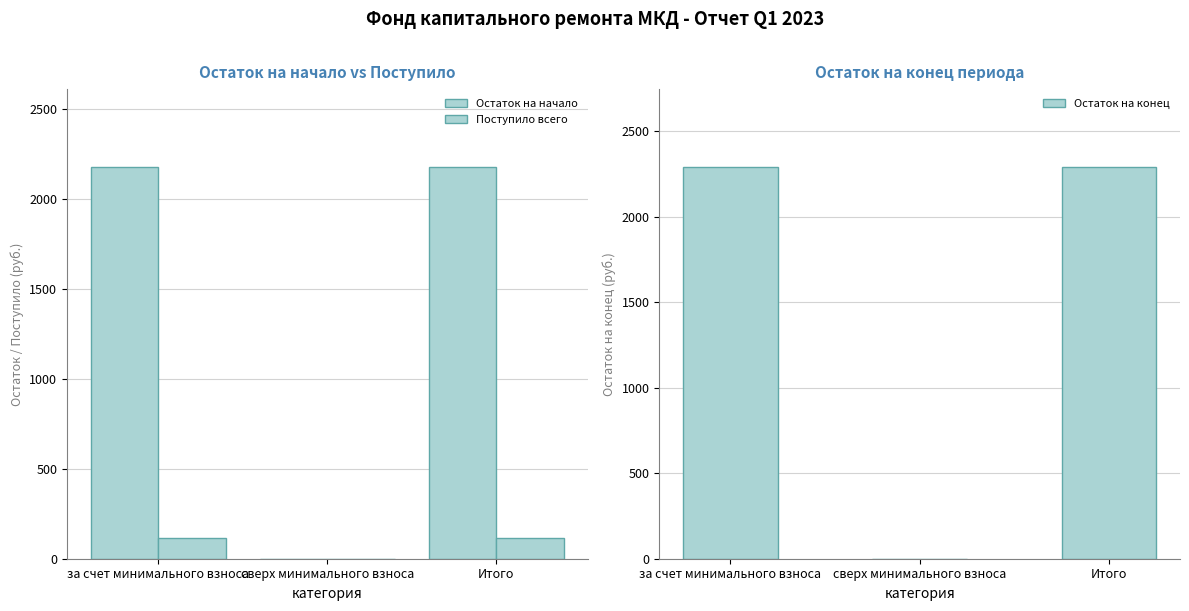

What are all the series names shown in the legend?

Остаток на начало, Поступило всего, Остаток на конец